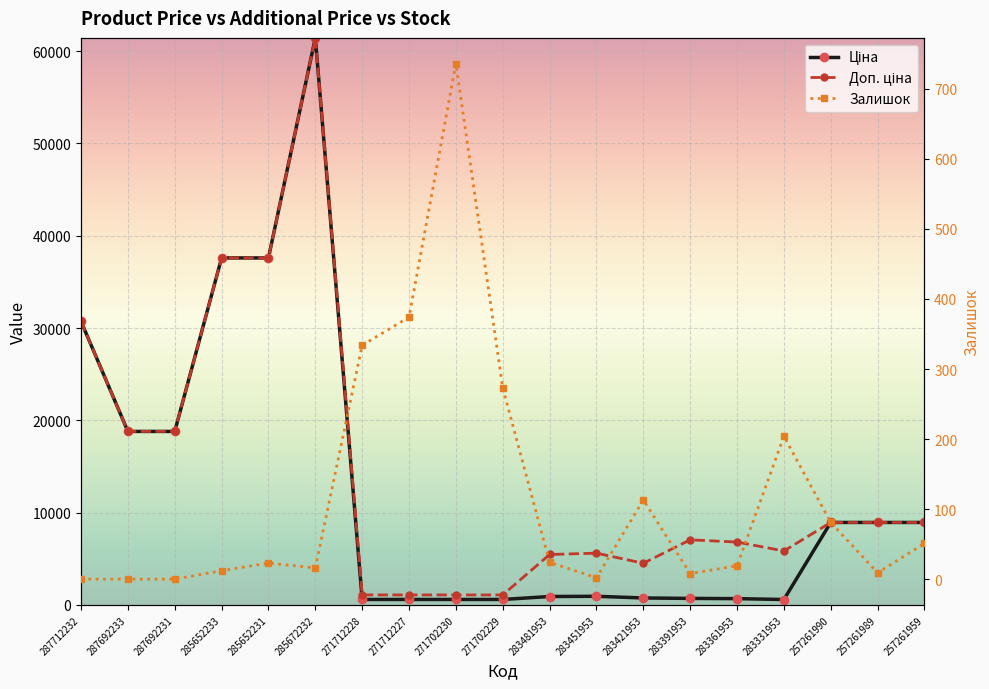

What is the difference between the second highest and minimum values in the Ціна series?

37009.2